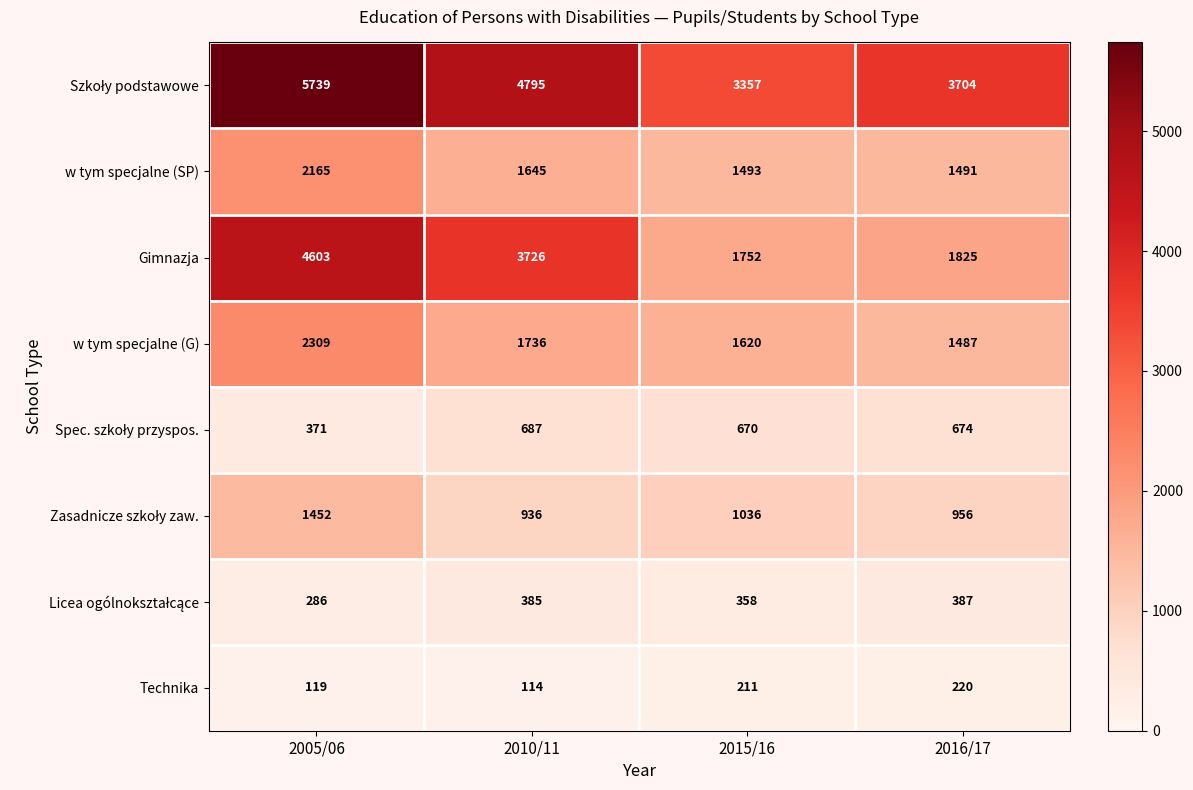

What is the smallest value displayed?

114